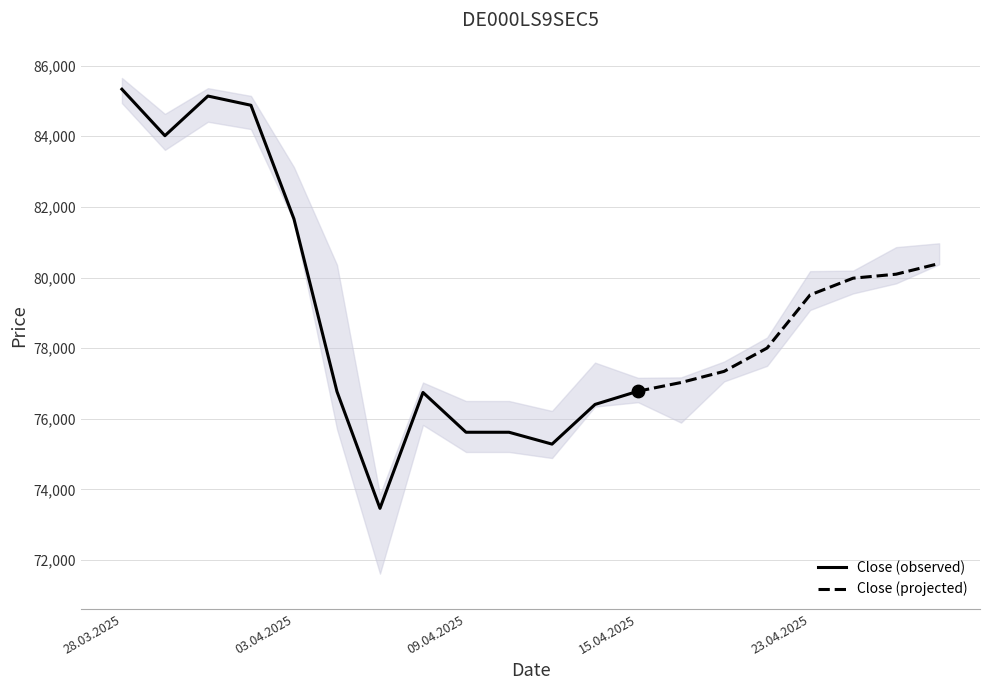

At which label is Close (observed) closest to 79397?

03.04.2025